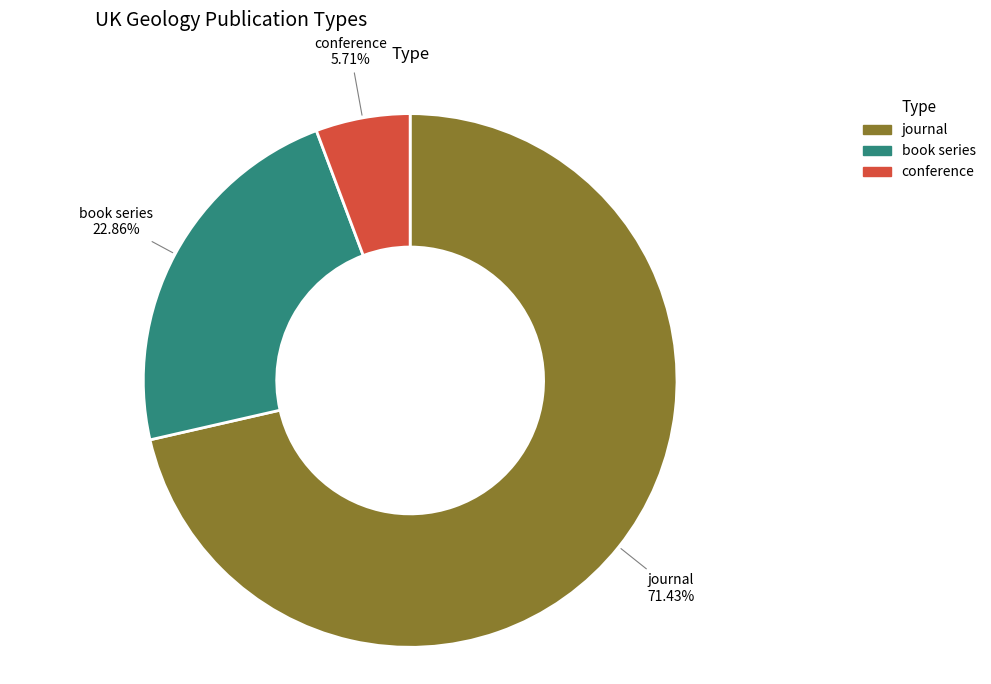

Rank the categories by value from highest to lowest.

journal, book series, conference